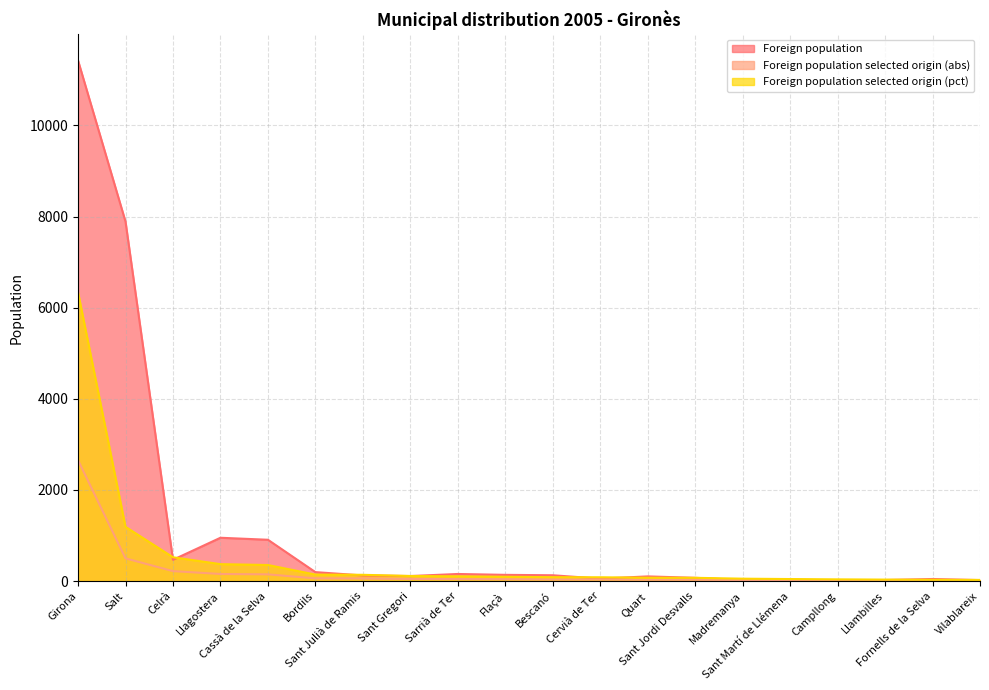

What is the total value across all series at Celrà?

1209